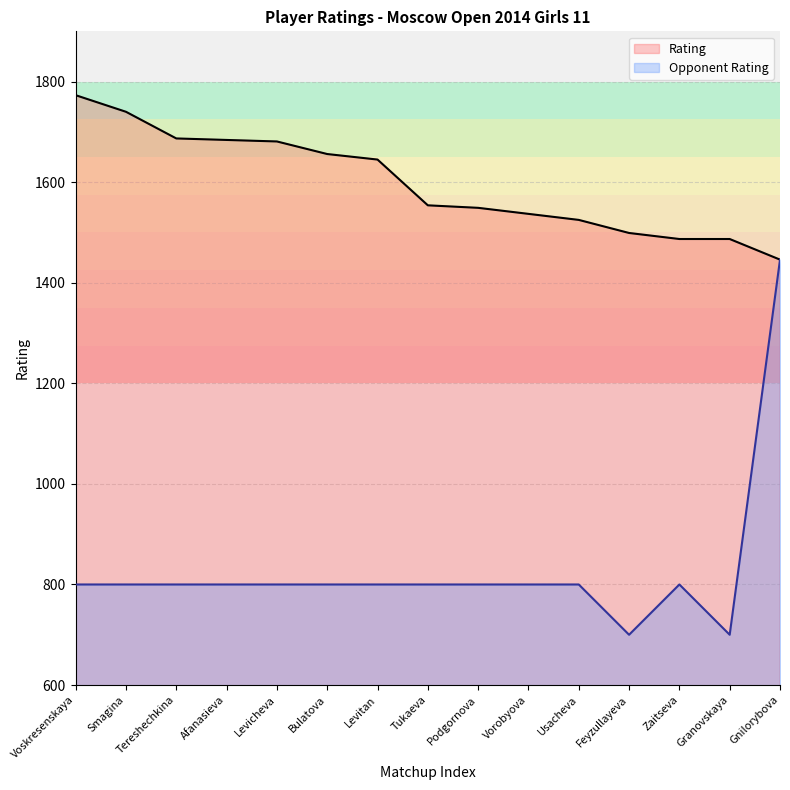

True or false: Opponent Rating has a value of 1195 at Bulatova.

False